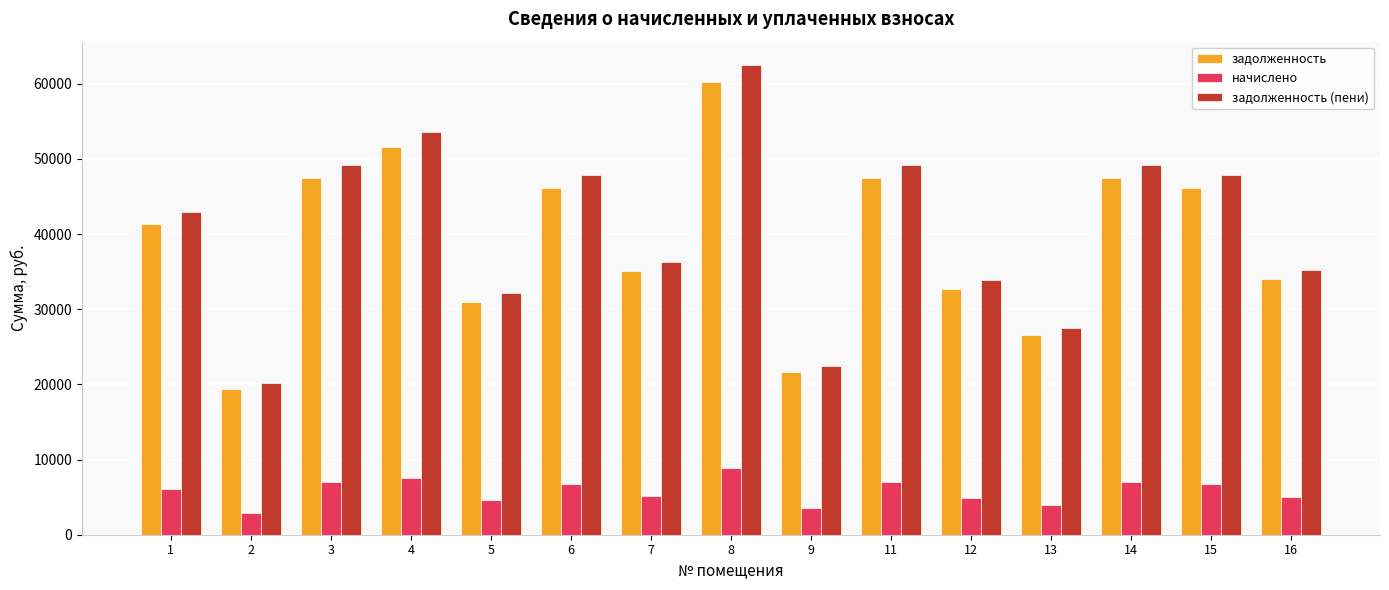

Which series has the widest spread of values?

задолженность (пени)